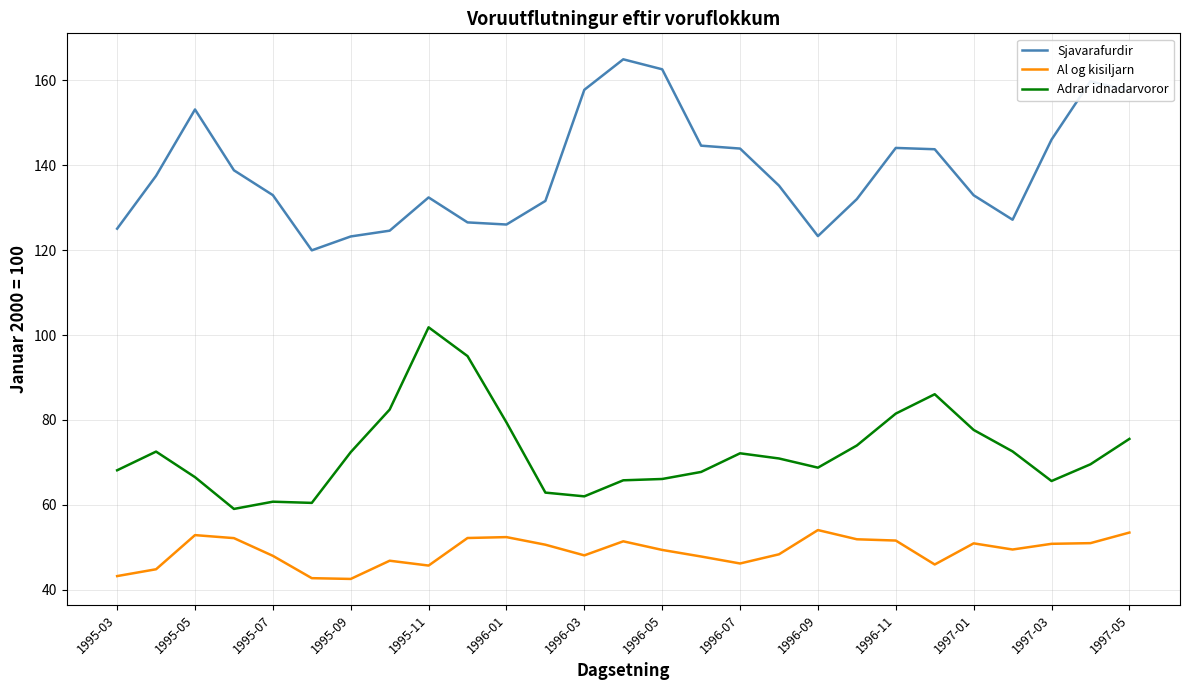

Count the number of categories in the chart.

27